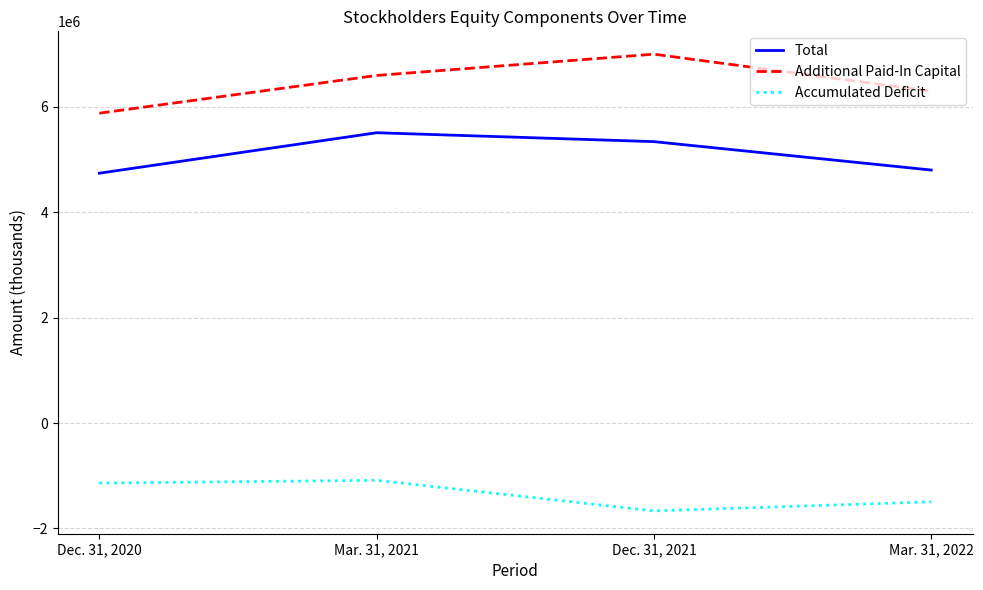

What is the approximate value of Total at Mar. 31, 2022, to the nearest 50?

4802000